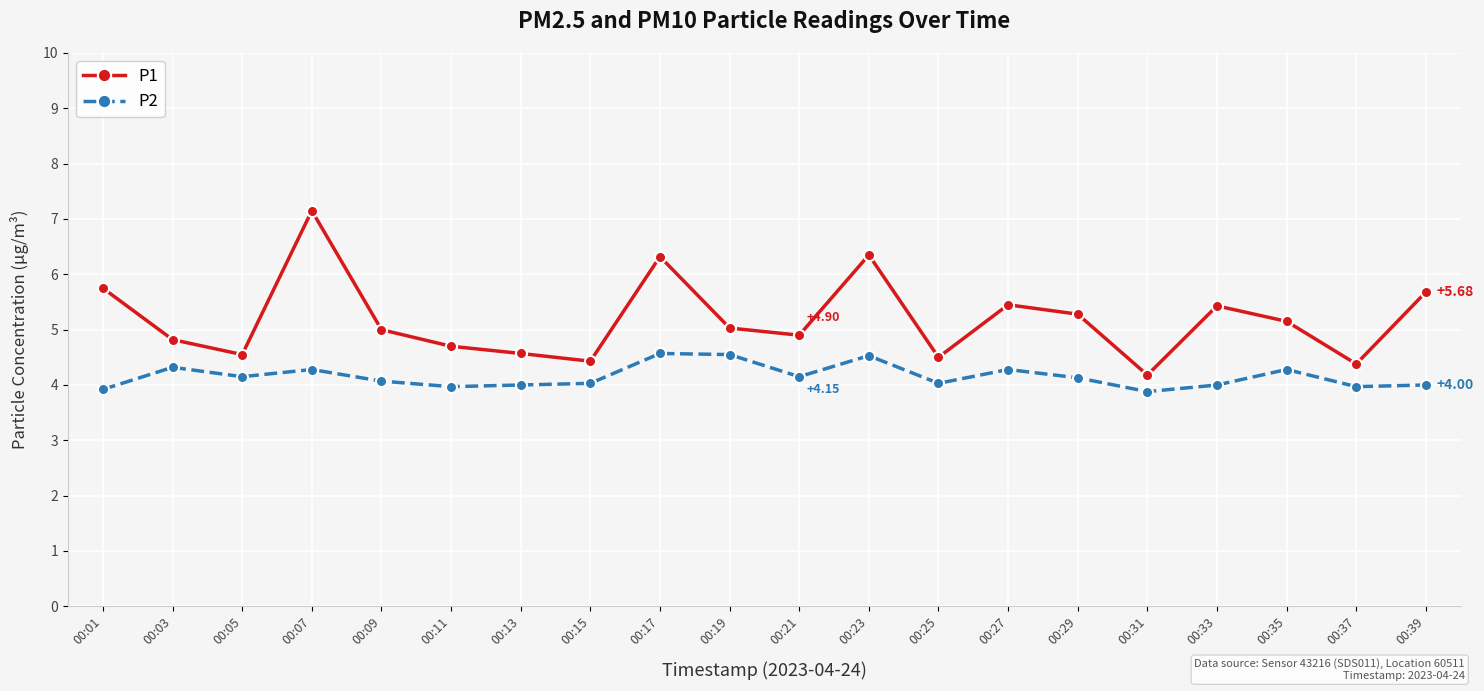

True or false: P2 and P1 intersect in this chart.

False